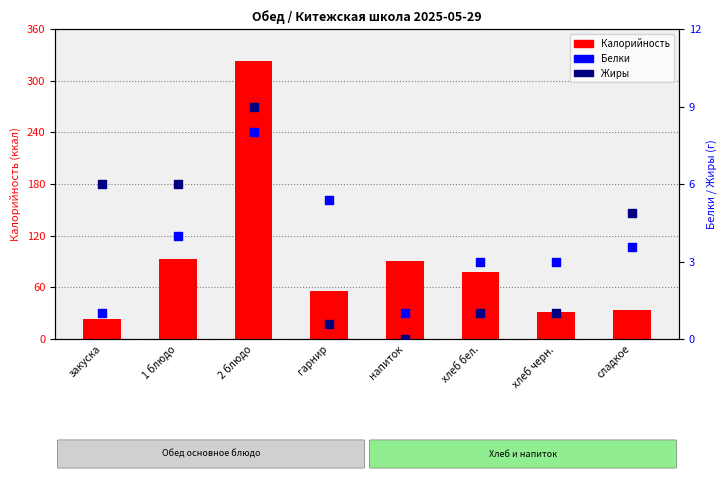

What is the total value across all series at гарнир?

62.0